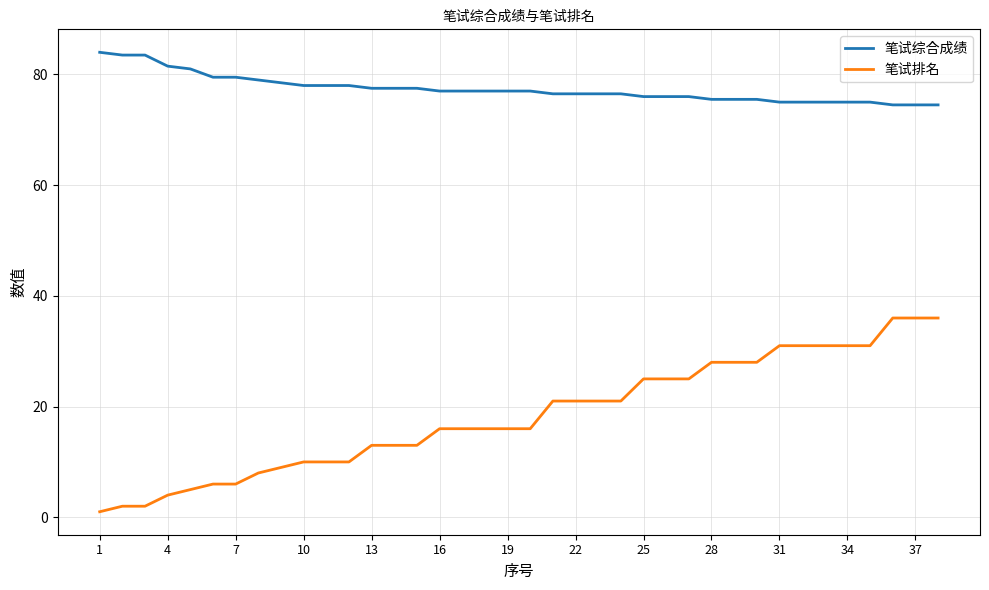

Which series has the widest spread of values?

笔试排名